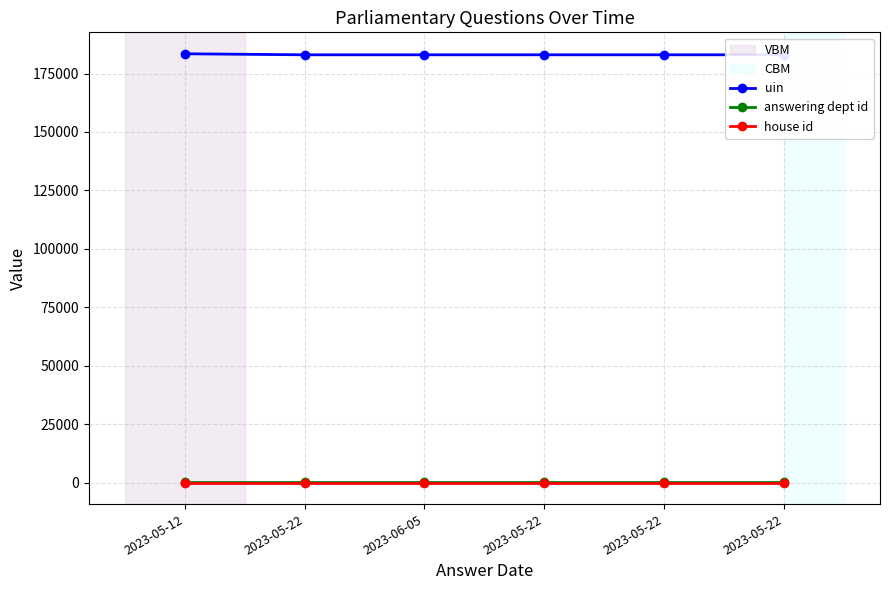

How many lines are shown in the chart?

3